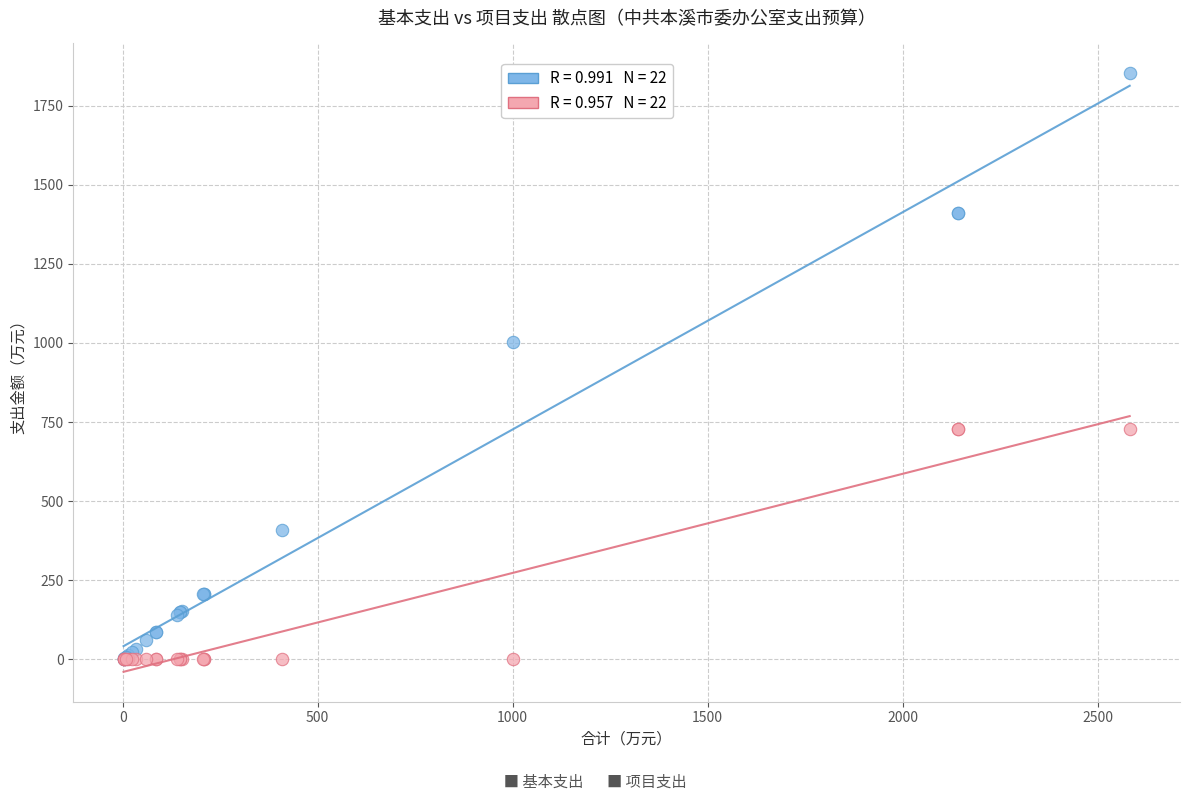

Across all series, what Y value is closest to 926?

1001.6